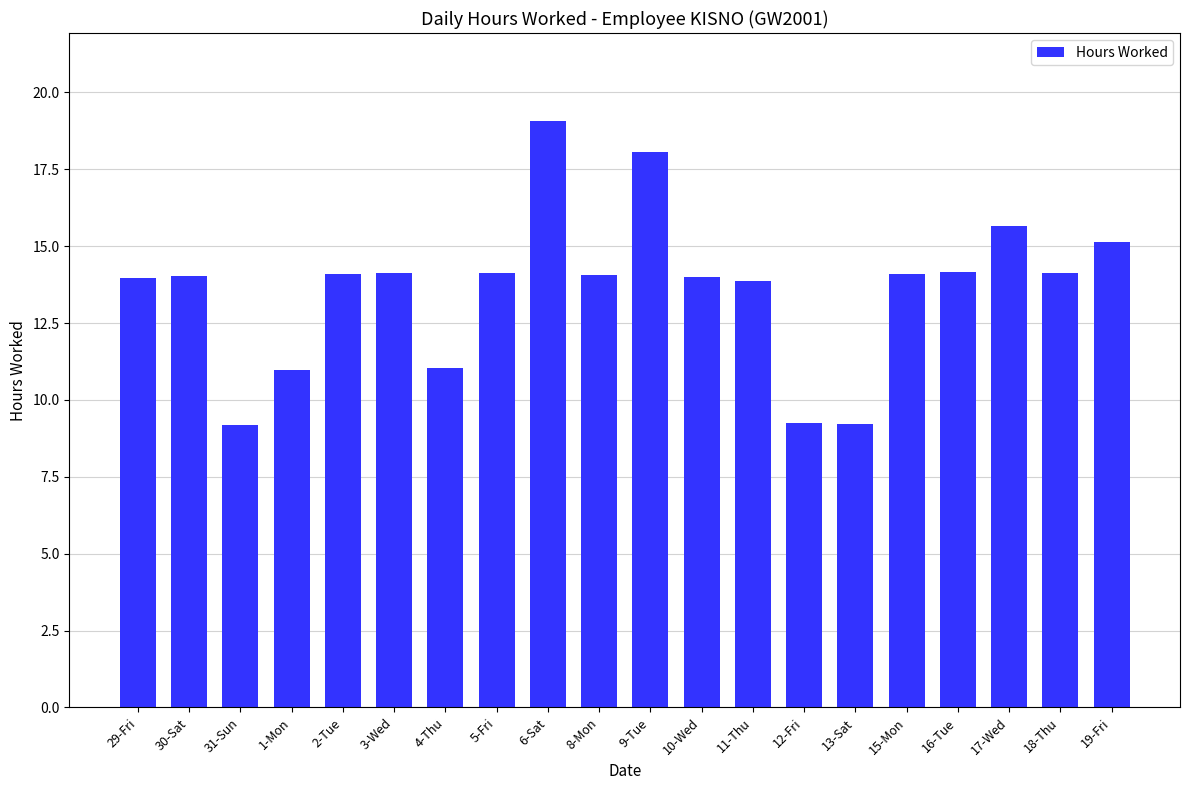

What is the change in value from 13-Sat to 18-Thu?

+4.9